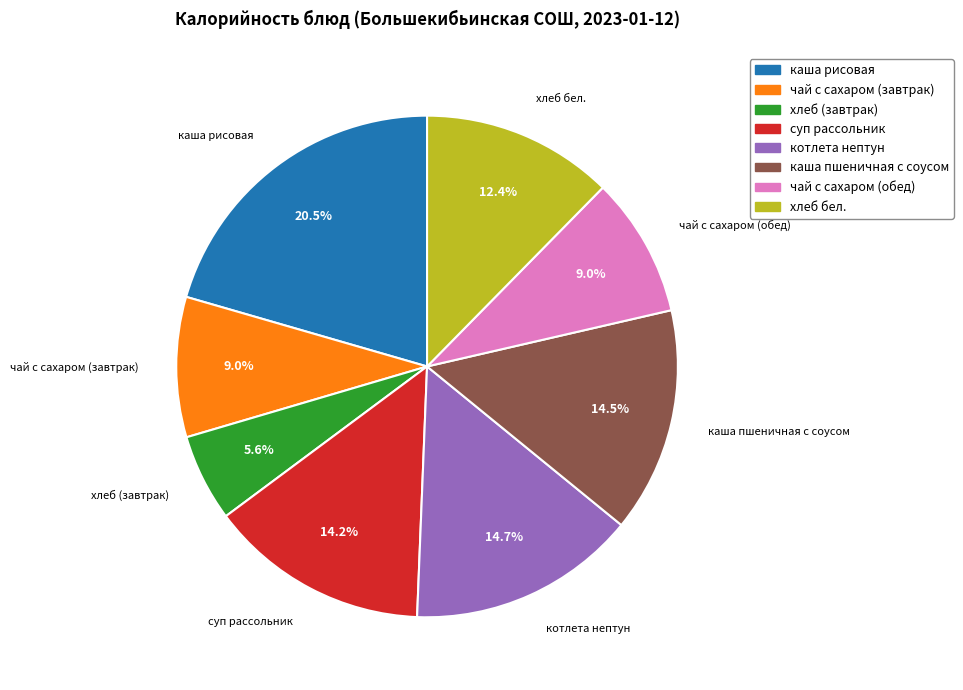

What is the total percentage of суп рассольник and хлеб (завтрак)?

19.8%